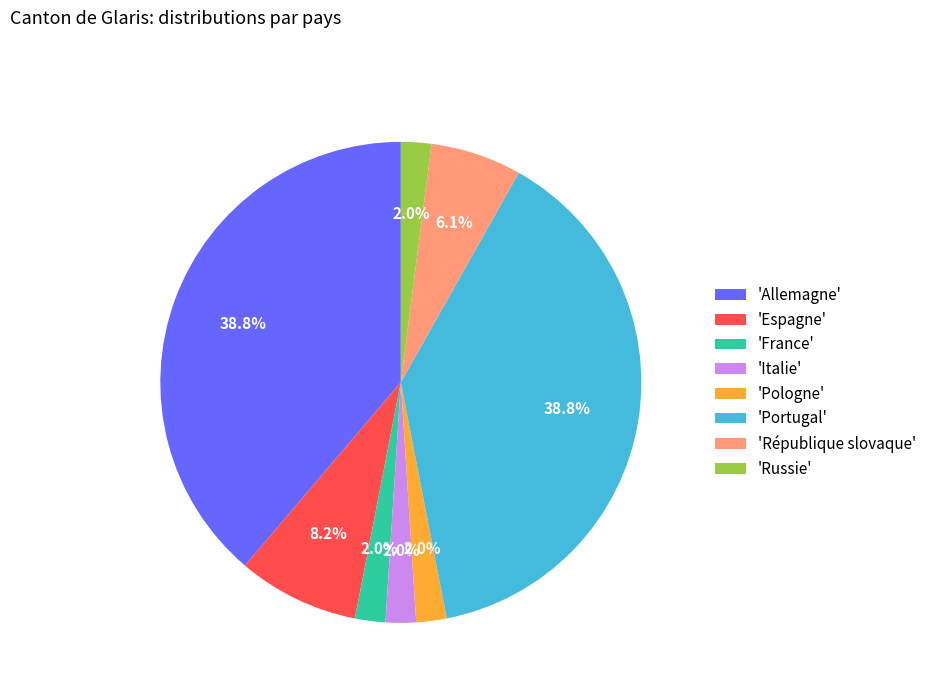

Is there any slice that represents more than half of the pie?

No